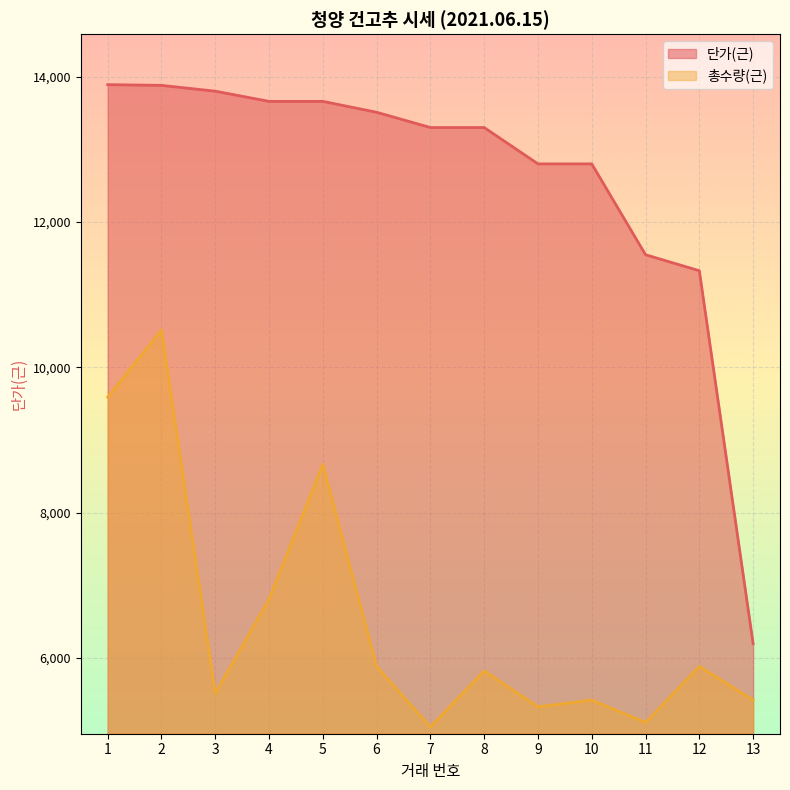

The 총수량(근) series shows 5886.0 at 12. True or false?

True